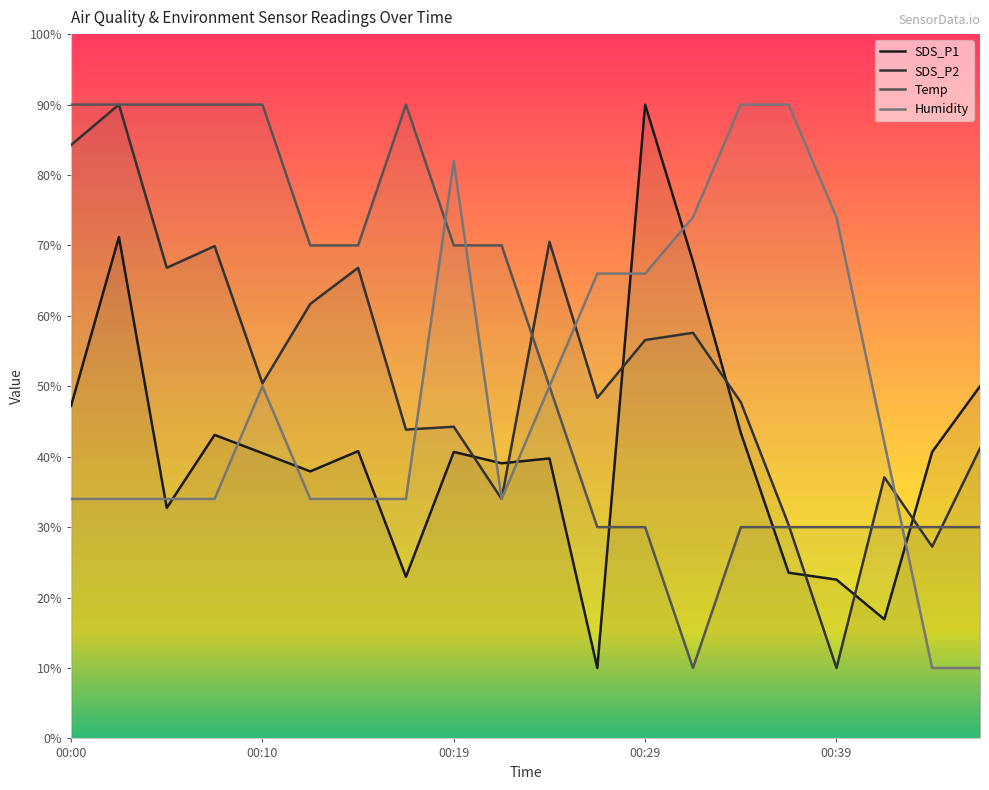

Is the value of Humidity at 00:24 greater than the value of SDS_P2 at 00:02?

No